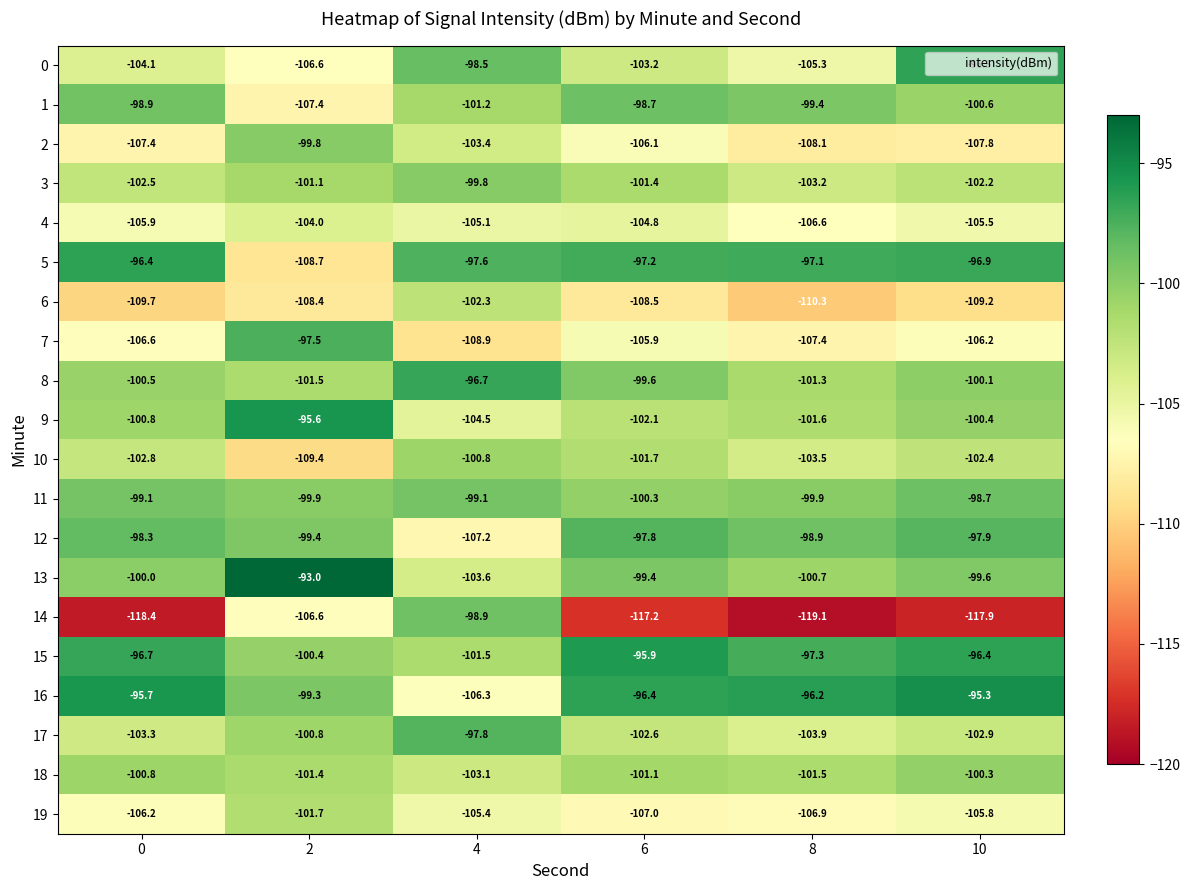

What is the smallest value displayed?

-119.1